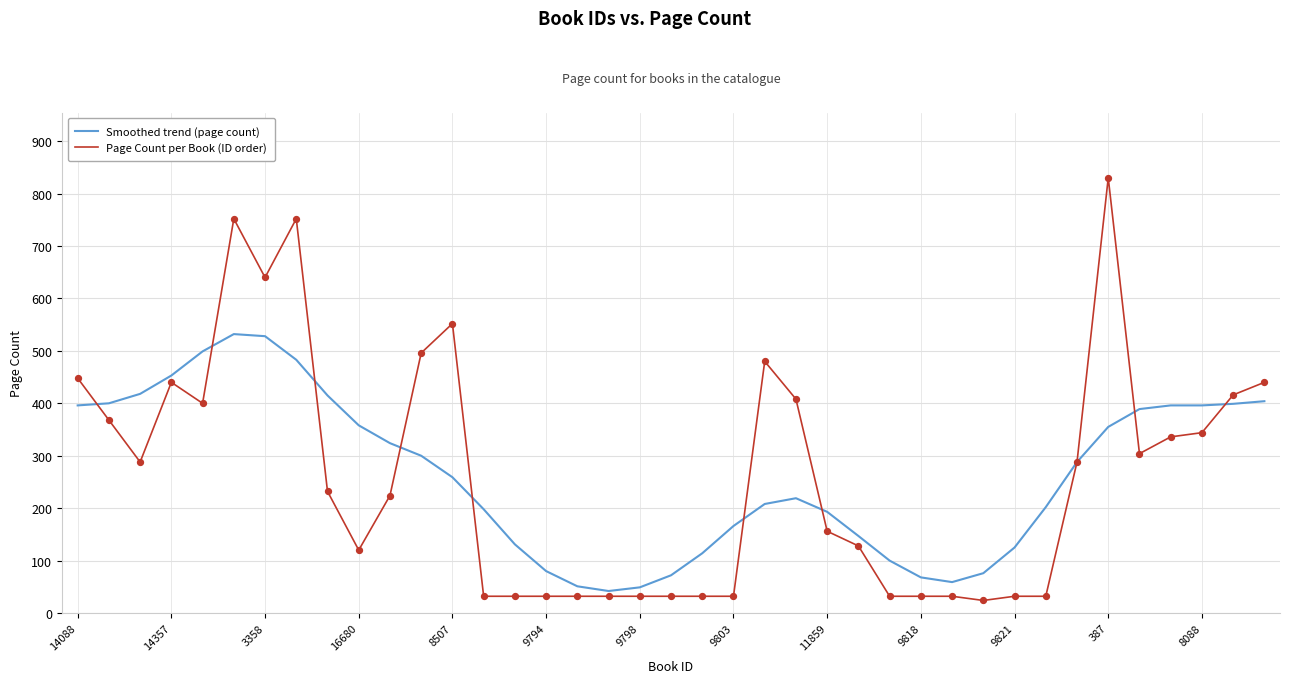

Which series has the widest spread of values?

Page Count per Book (ID order)